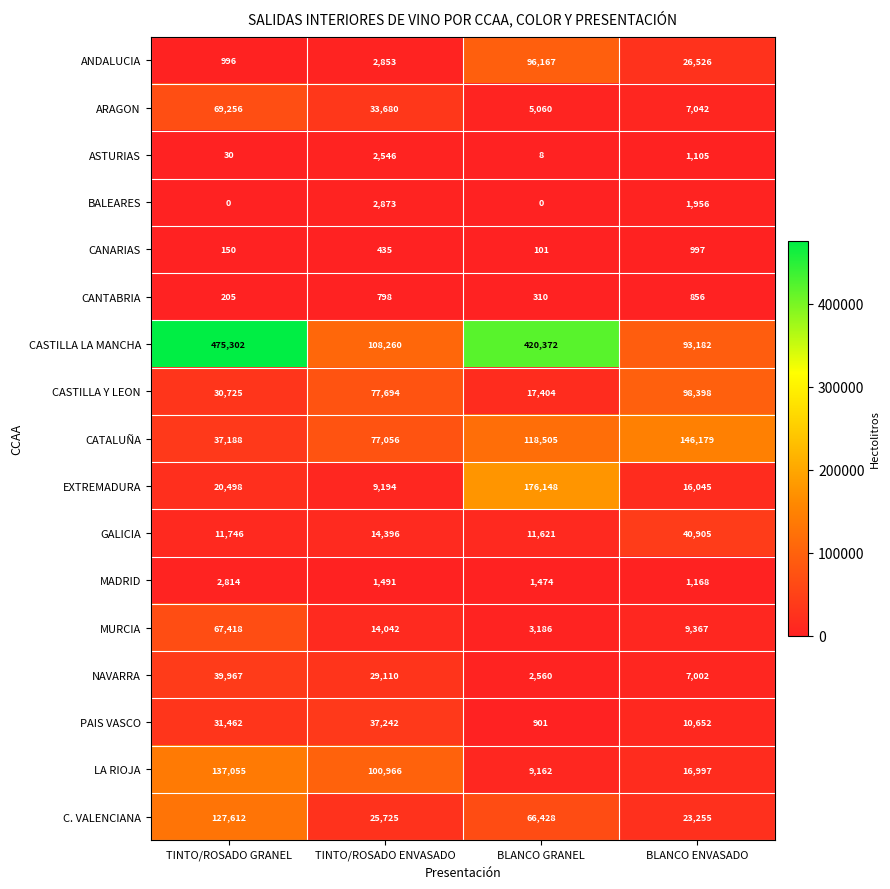

True or false: EXTREMADURA has a value of 52207 at BLANCO GRANEL.

False